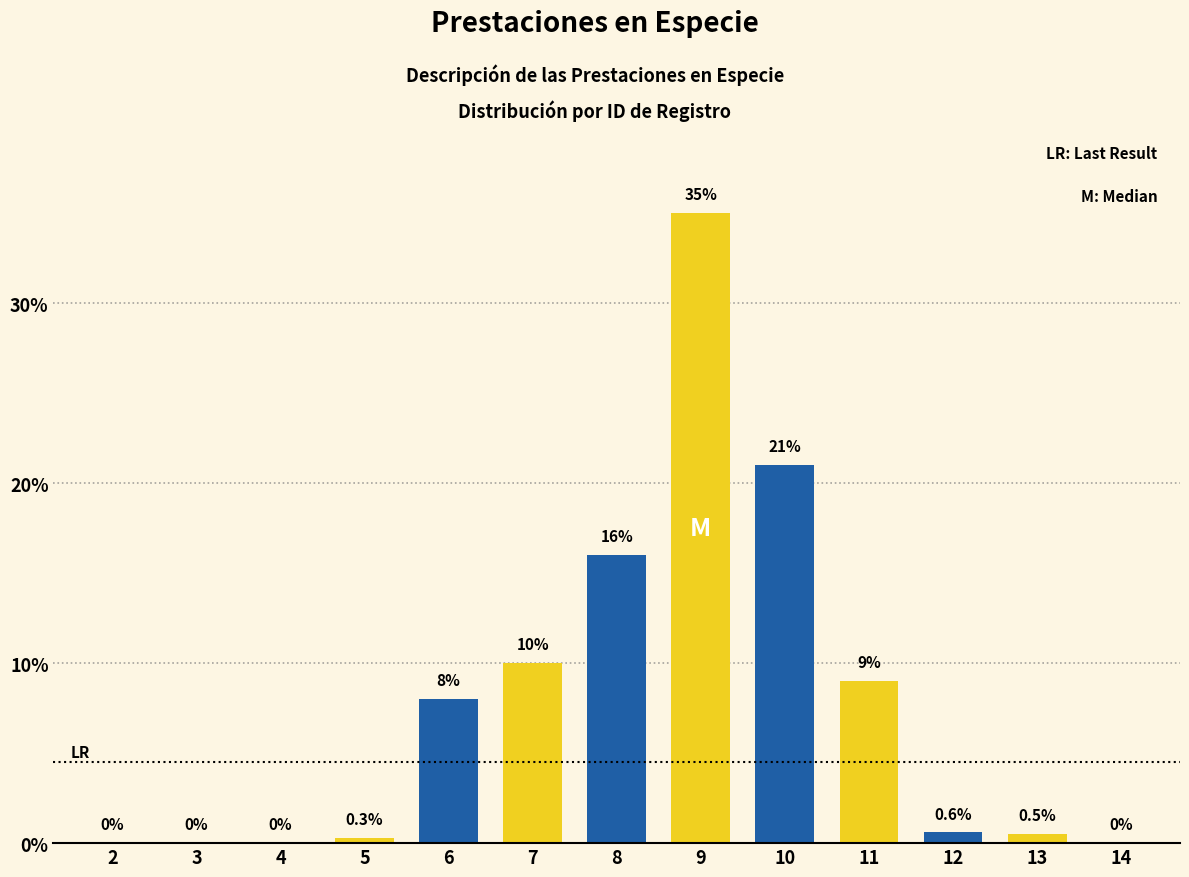

What is the greatest value displayed?

35.0